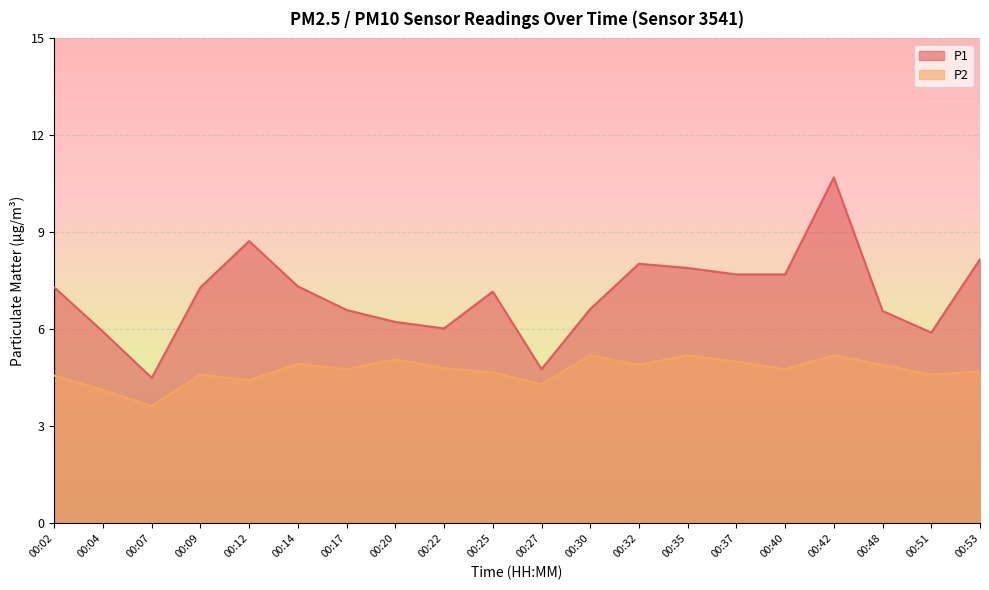

What value does the P2 series have at 00:40?

4.8